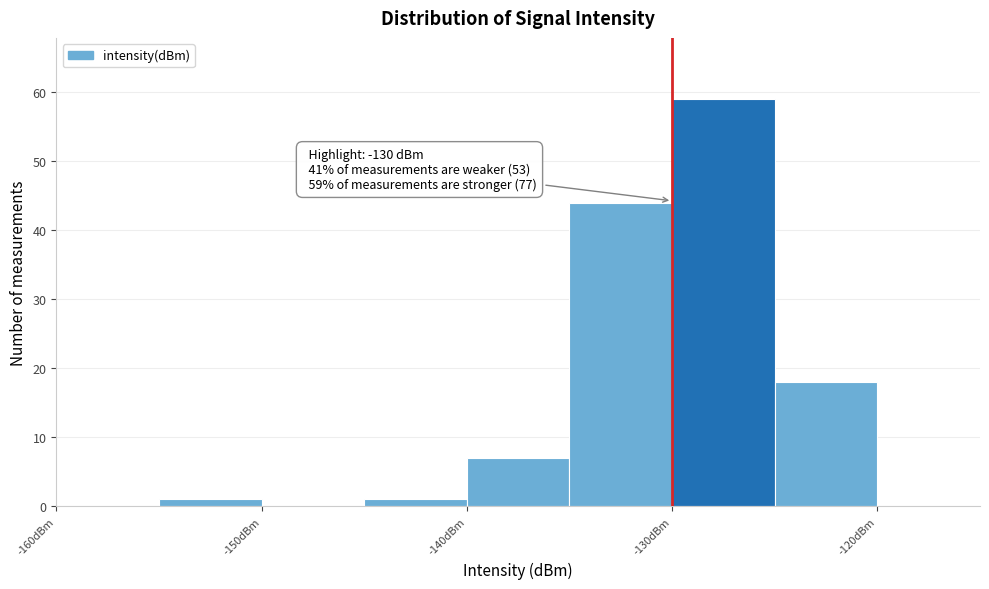

Over which range of the x-axis is the bar tallest?

-130 to -125